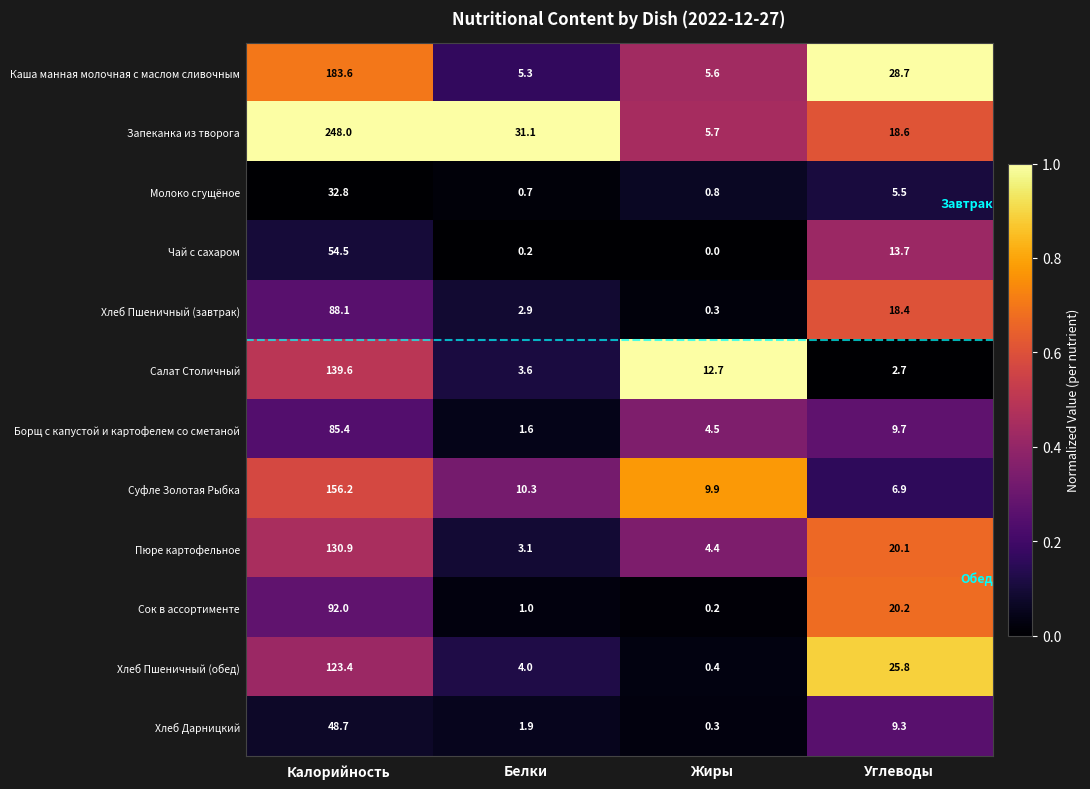

What is the average value of the Борщ с капустой и картофелем со сметаной series?

25.3